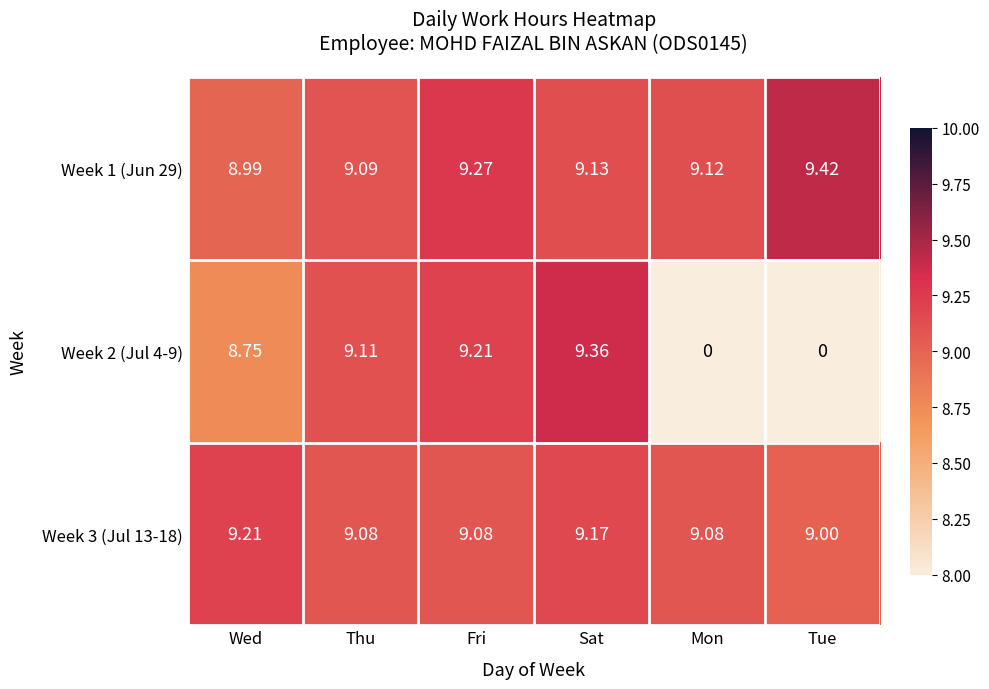

Which series has the largest range (max minus min)?

Week 2 (Jul 4-9)